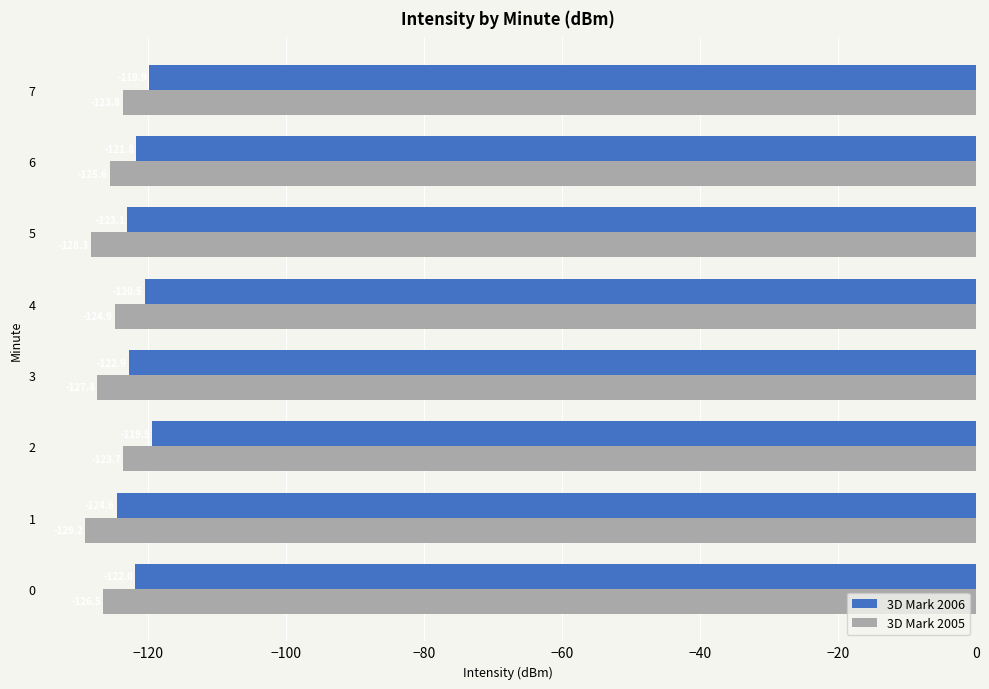

True or false: 3D Mark 2005 has a value of -182.3 at 2.

False